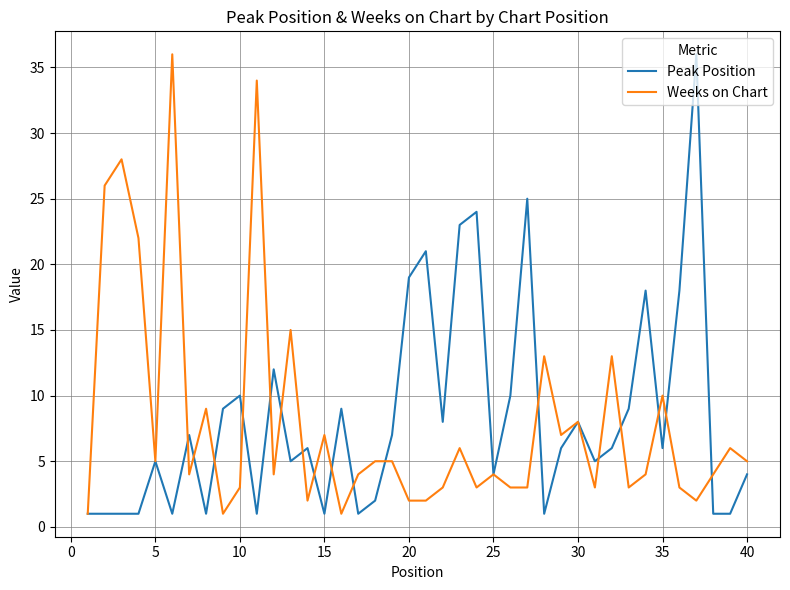

What is the greatest value displayed?

36